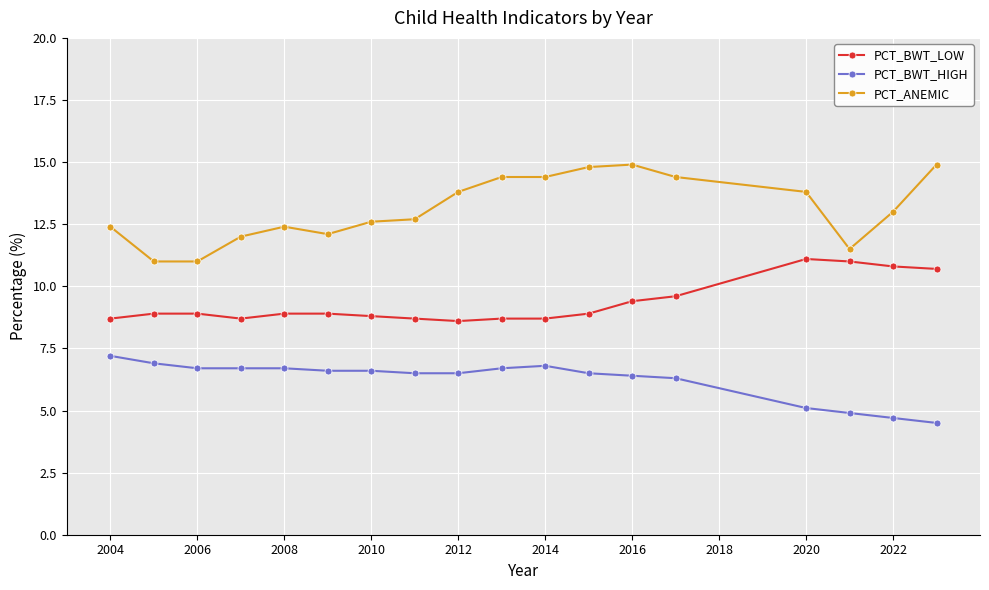

Which series has the widest spread of values?

PCT_ANEMIC